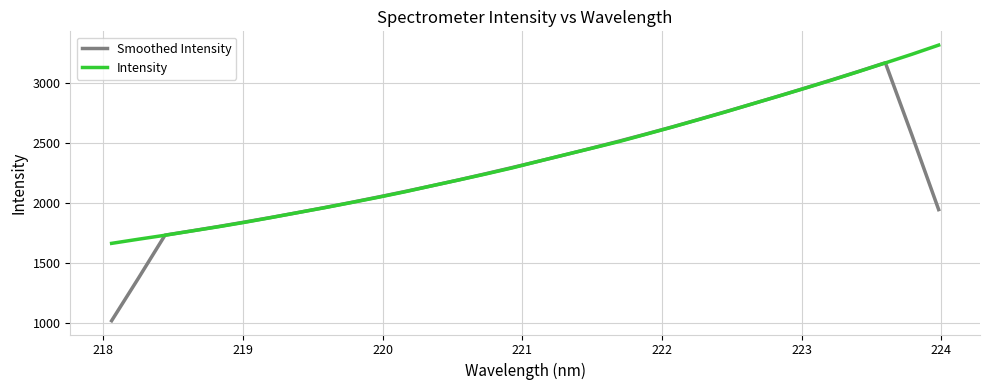

Rank the series by their maximum value, from highest to lowest.

Intensity, Smoothed Intensity